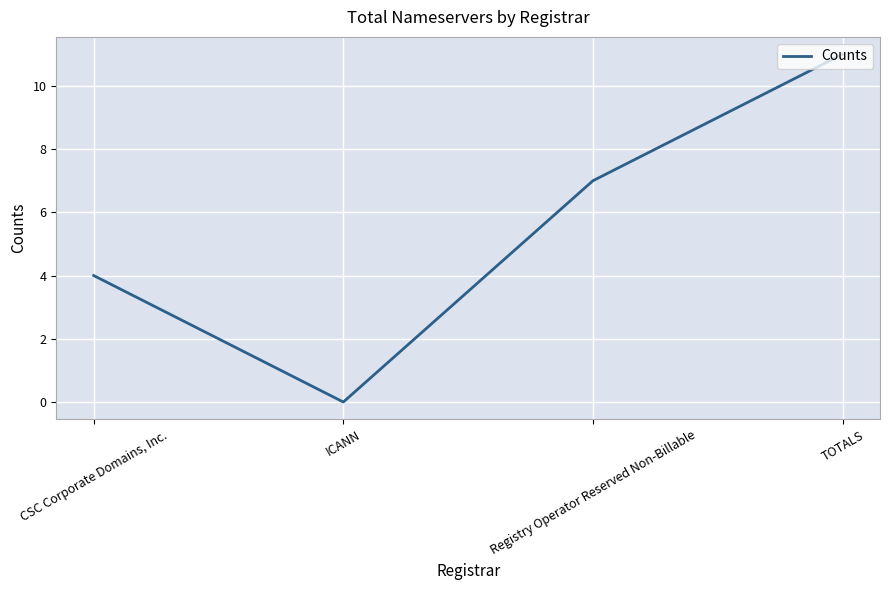

What is the change in value from ICANN to TOTALS?

+11